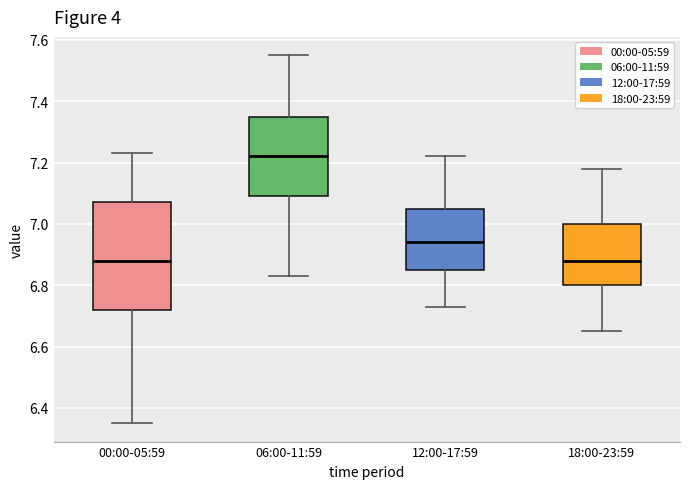

Reading left to right, transcribe this box plot: for each box, give where its median line is, the range the box spans, and where its two whiskers end, as read against the y-axis. The values are not printed on the chart, so give them approximately, as read against the axis.

00:00-05:59: median 6.88, box 6.72 to 7.08, whiskers 6.36 to 7.24
06:00-11:59: median 7.22, box 7.10 to 7.36, whiskers 6.84 to 7.56
12:00-17:59: median 6.94, box 6.86 to 7.06, whiskers 6.74 to 7.22
18:00-23:59: median 6.88, box 6.80 to 7.00, whiskers 6.66 to 7.18